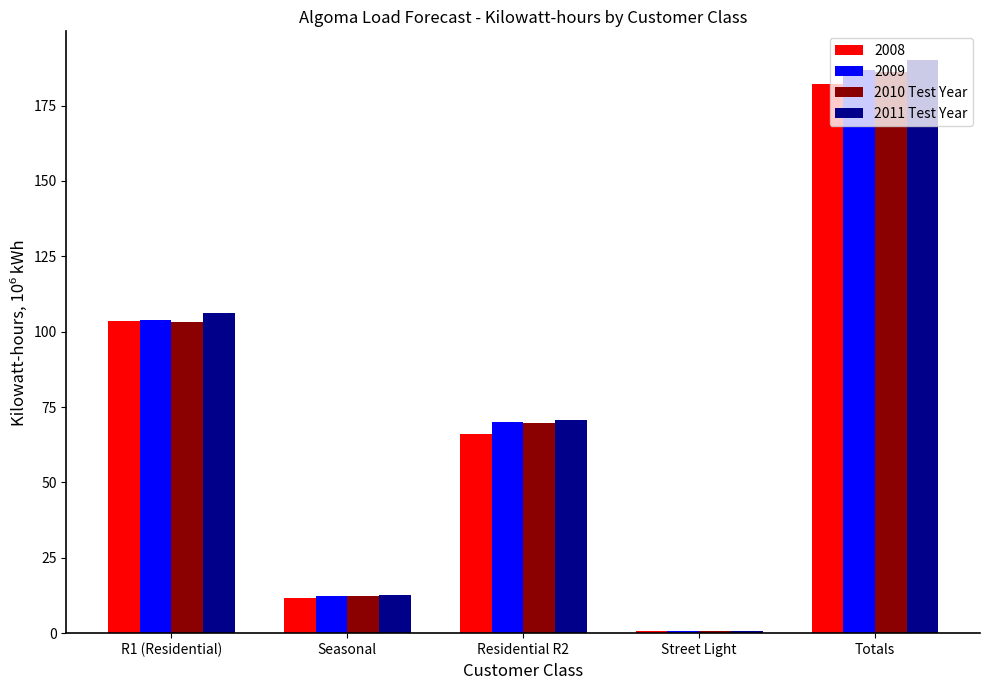

Is it true that 2010 Test Year equals 5.8 at Seasonal?

False